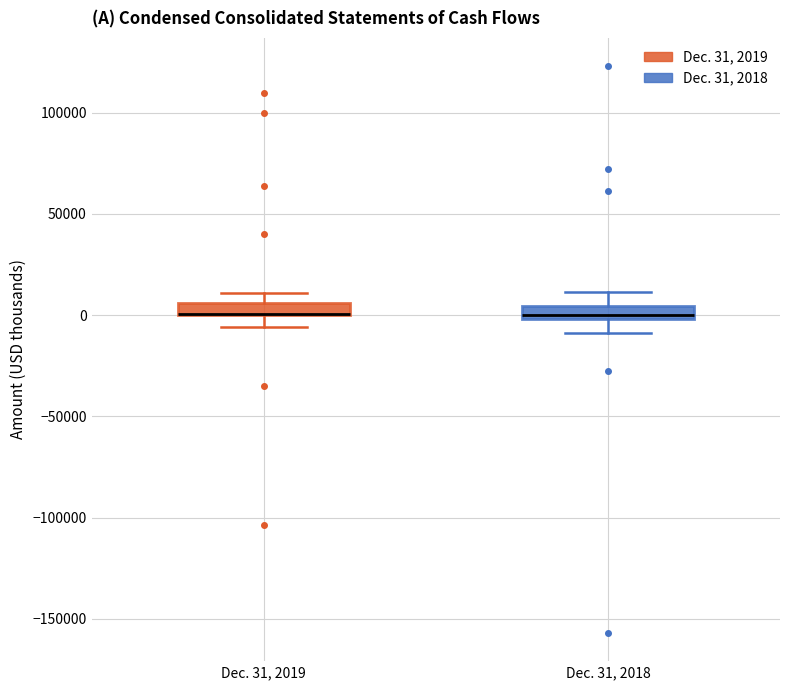

Where is the lower edge of the box for Dec. 31, 2019 on the y-axis? The values are not printed on the chart, so give them approximately, as read against the axis.

0